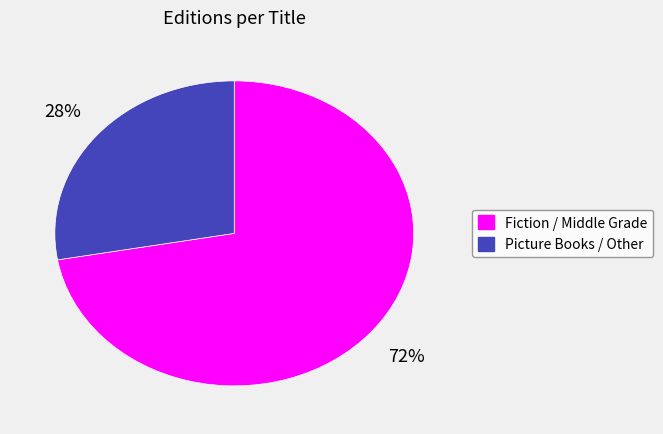

How many segments does this pie chart have?

2